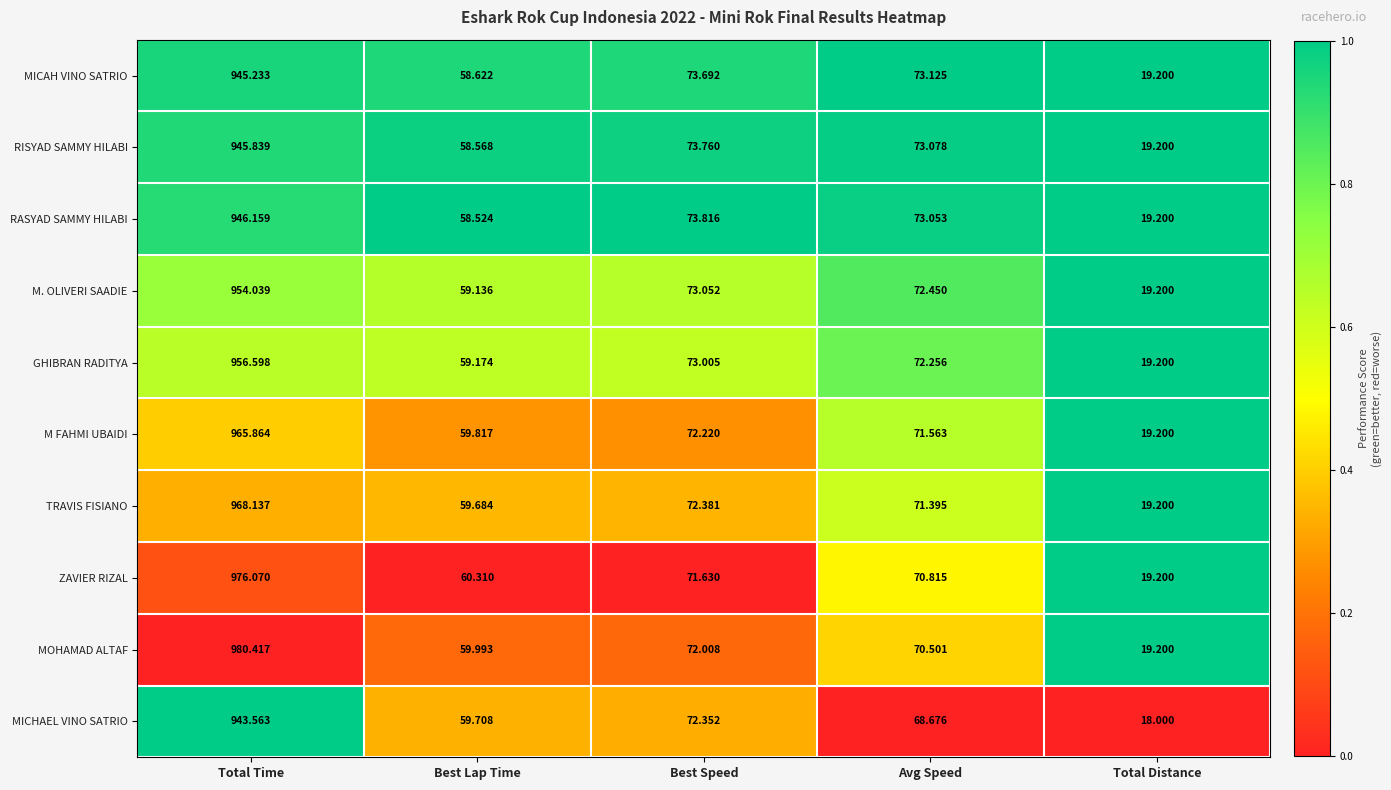

Which series has the largest total across all categories?

MOHAMAD ALTAF